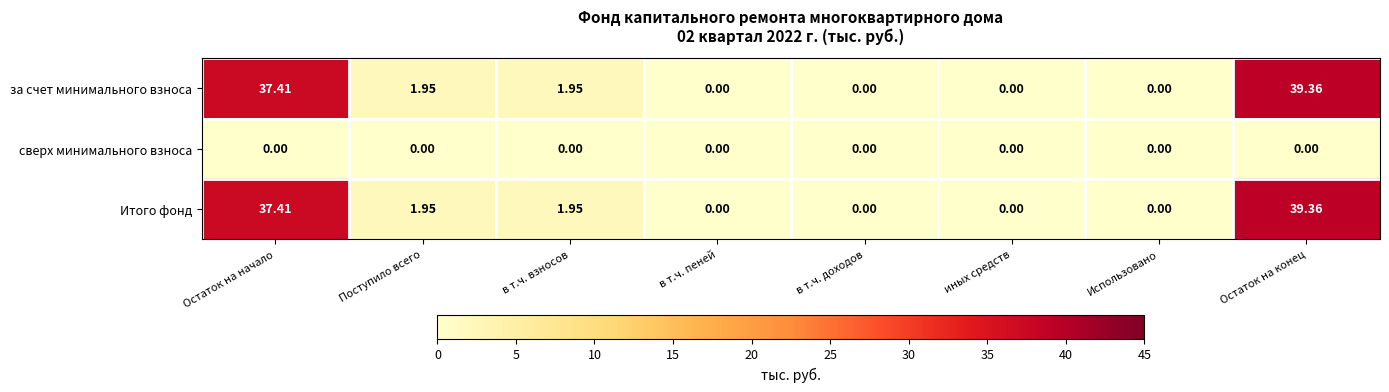

Where does the за счет минимального взноса series first go above 1?

Остаток на начало